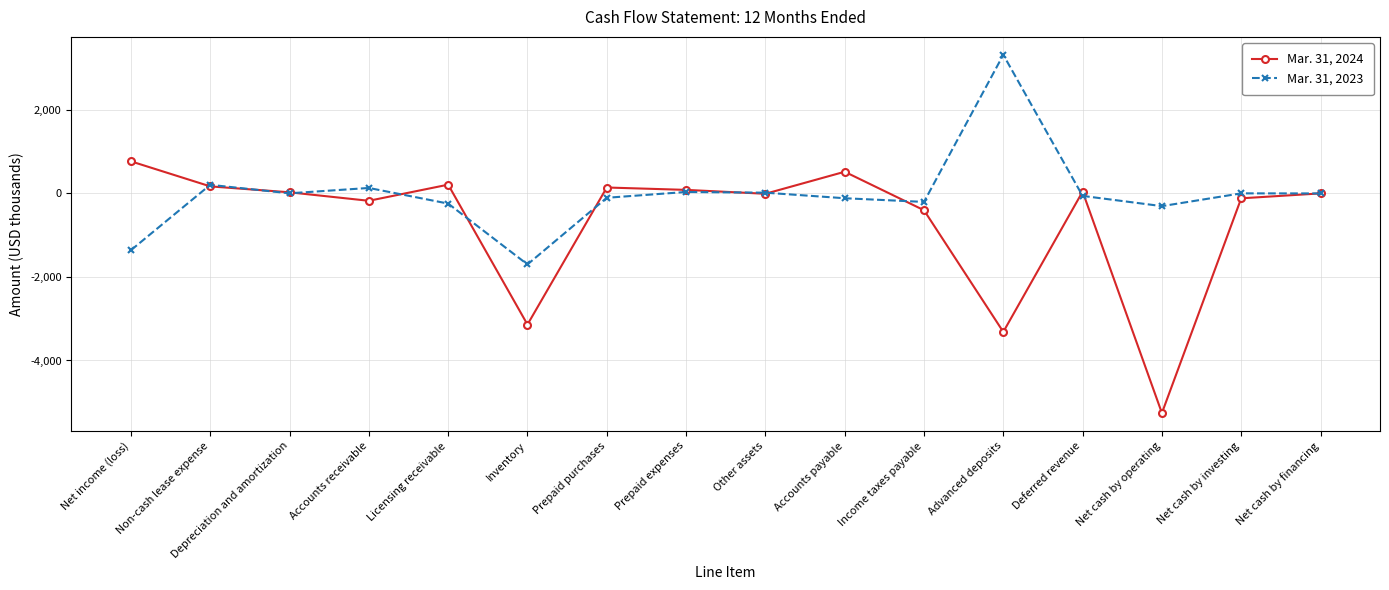

What is the label of the 2nd point from the right?

Net cash by investing